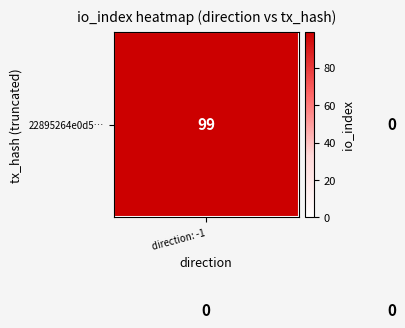

What is the greatest value displayed?

99